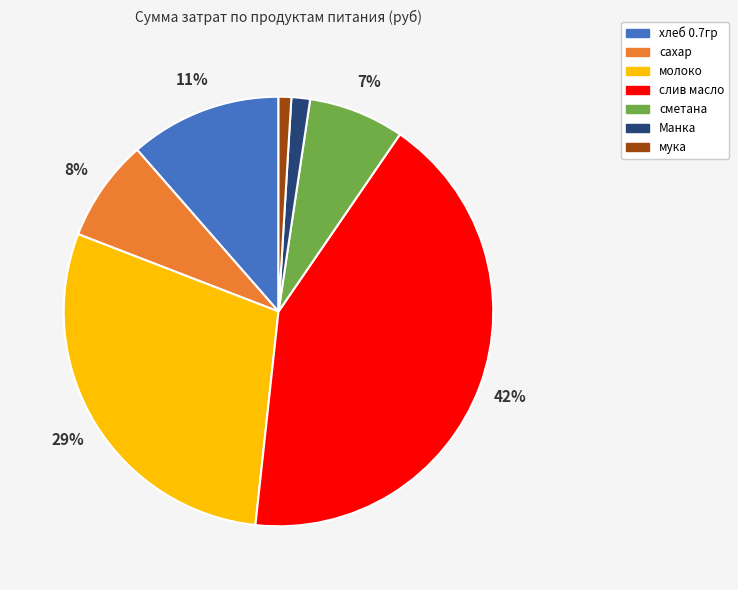

To the nearest percent, what portion does сахар represent?

8%